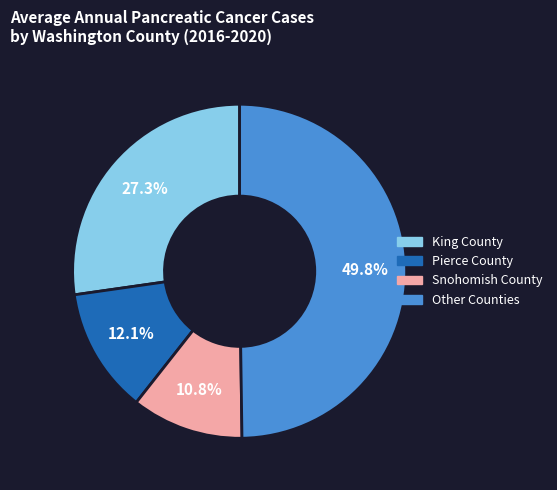

Count the number of slices in the pie.

4